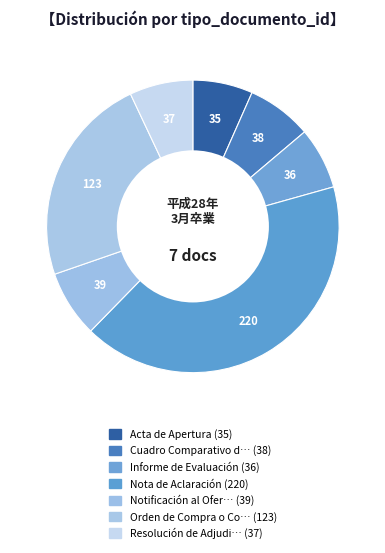

Count the number of slices in the pie.

7